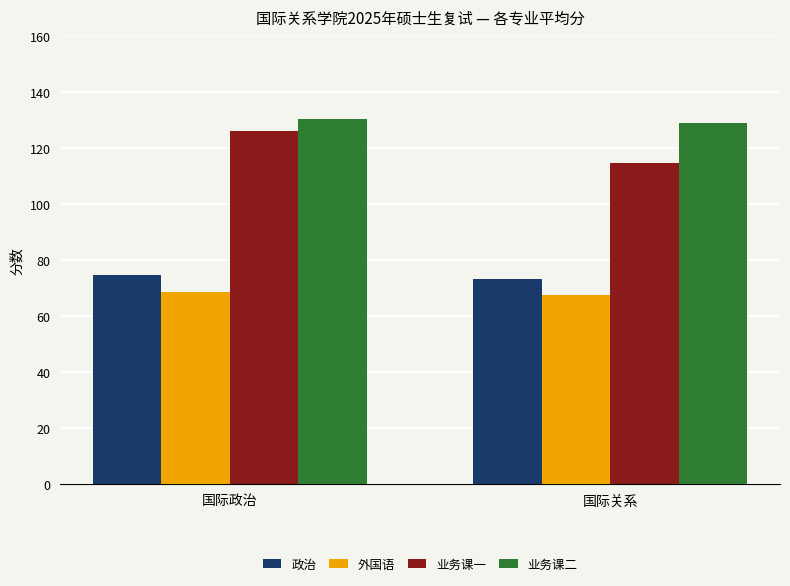

Which series changed the most between 国际政治 and 国际关系?

业务课一